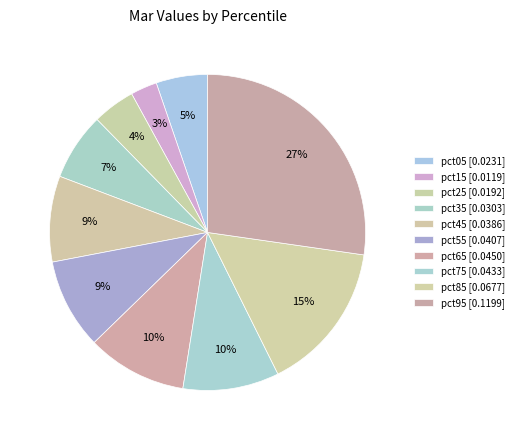

Count the number of slices in the pie.

10